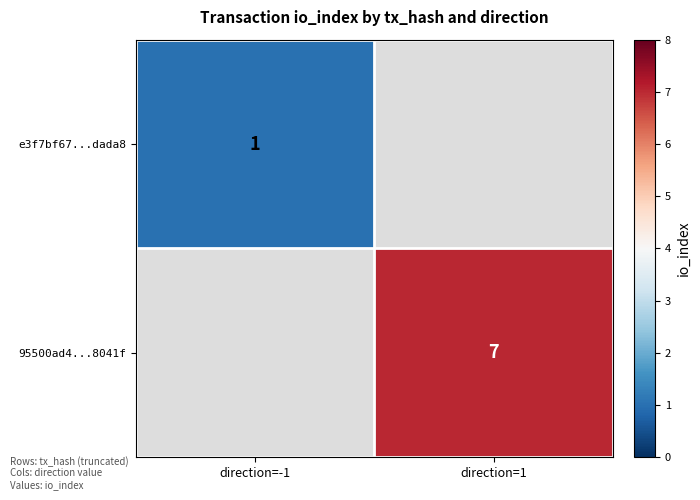

True or false: 95500ad4...8041f has a value of 7 at direction=1.

True